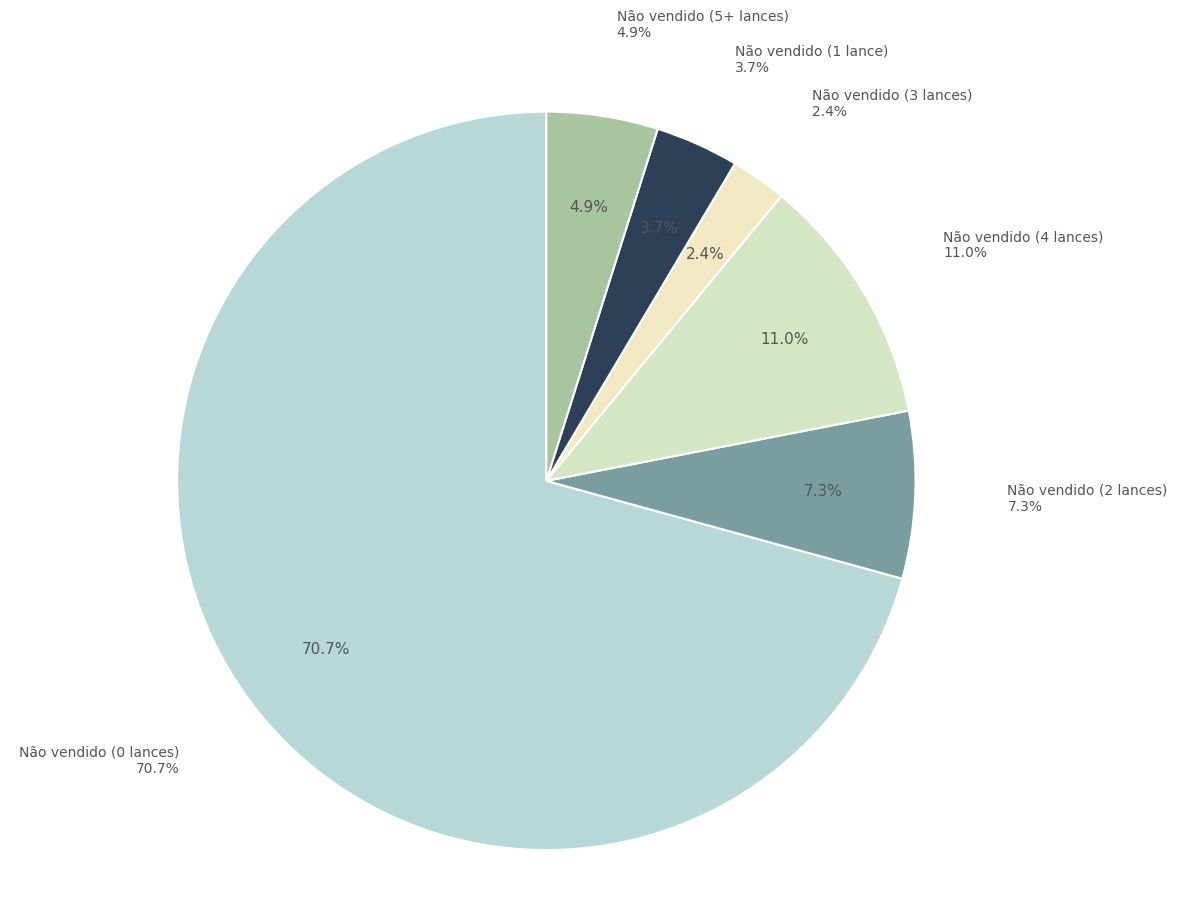

Which category has the biggest portion of the pie?

Não vendido (0 lances)